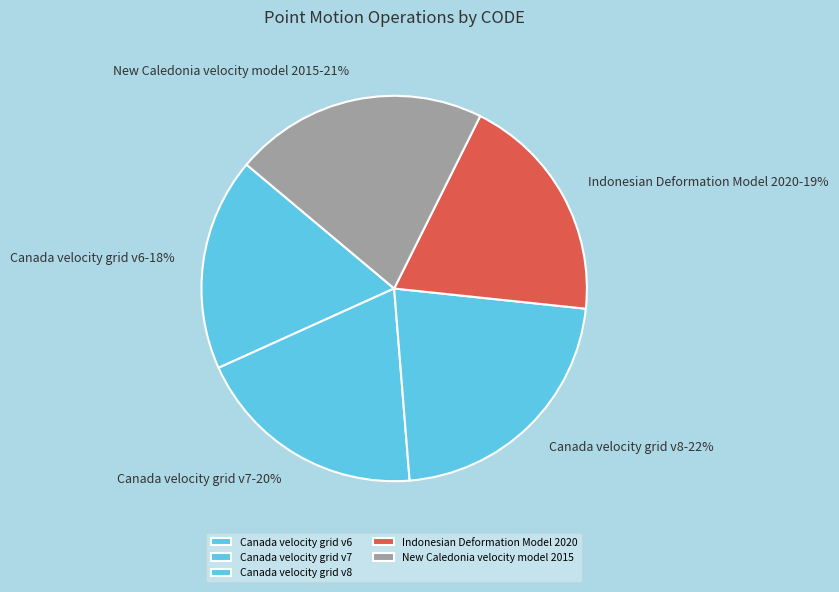

To the nearest percent, what portion does New Caledonia velocity model 2015 represent?

21%